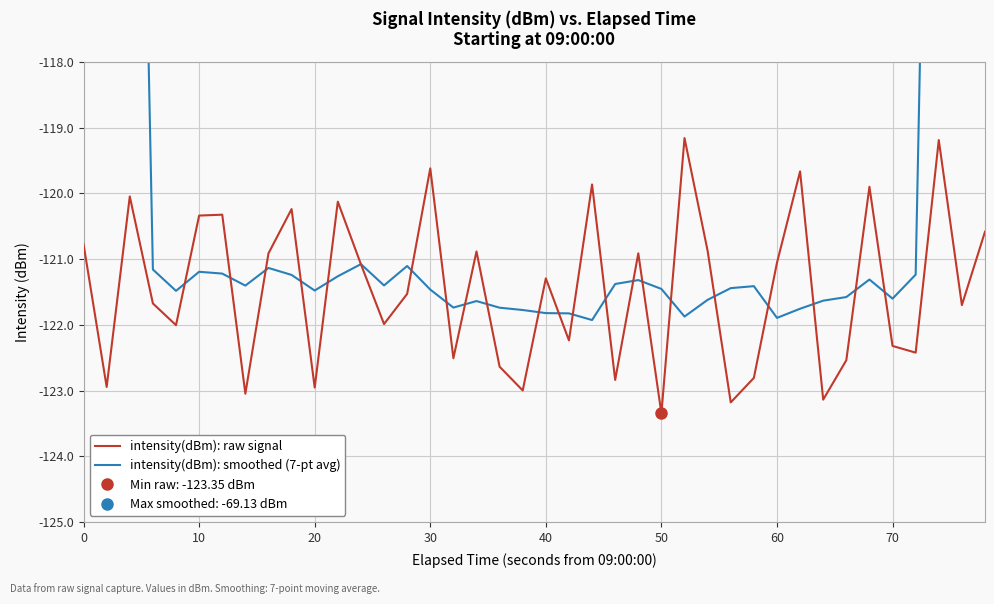

What is the difference between the maximum and second lowest values in the intensity(dBm): smoothed (7-pt avg) series?

52.8